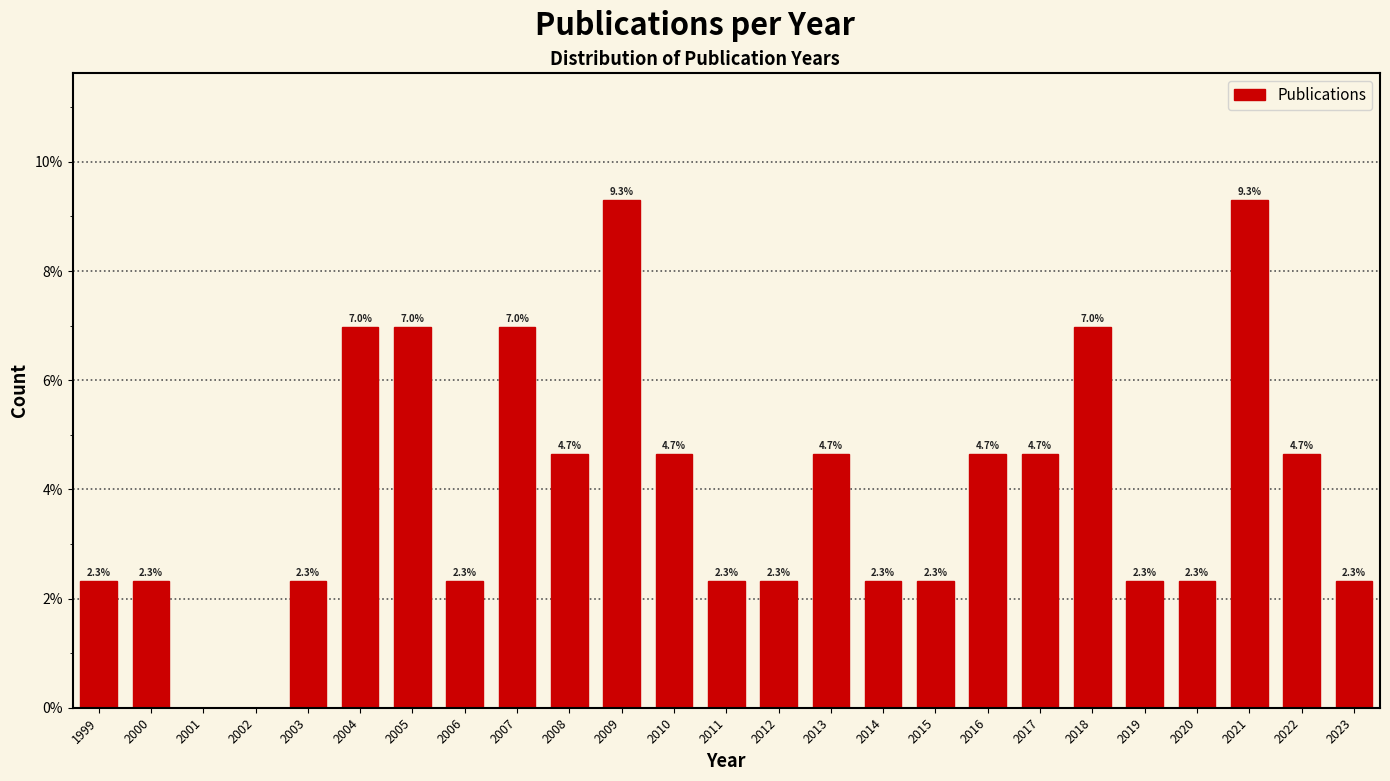

Reading right to left, transcribe all the data shown in this chart.

2023=2.3	2022=4.7	2021=9.3	2020=2.3	2019=2.3	2018=7.0	2017=4.7	2016=4.7	2015=2.3	2014=2.3	2013=4.7	2012=2.3	2011=2.3	2010=4.7	2009=9.3	2008=4.7	2007=7.0	2006=2.3	2005=7.0	2004=7.0	2003=2.3	2002=0.0	2001=0.0	2000=2.3	1999=2.3